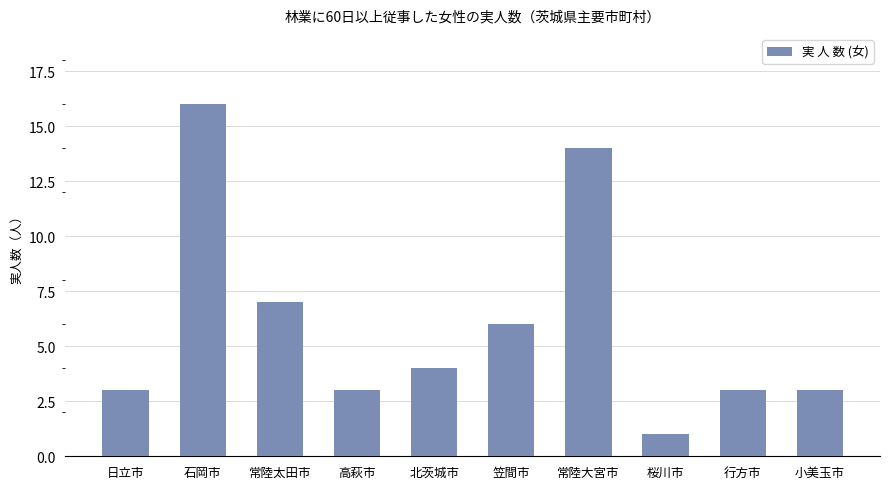

At which label is the value closest to 8?

常陸太田市